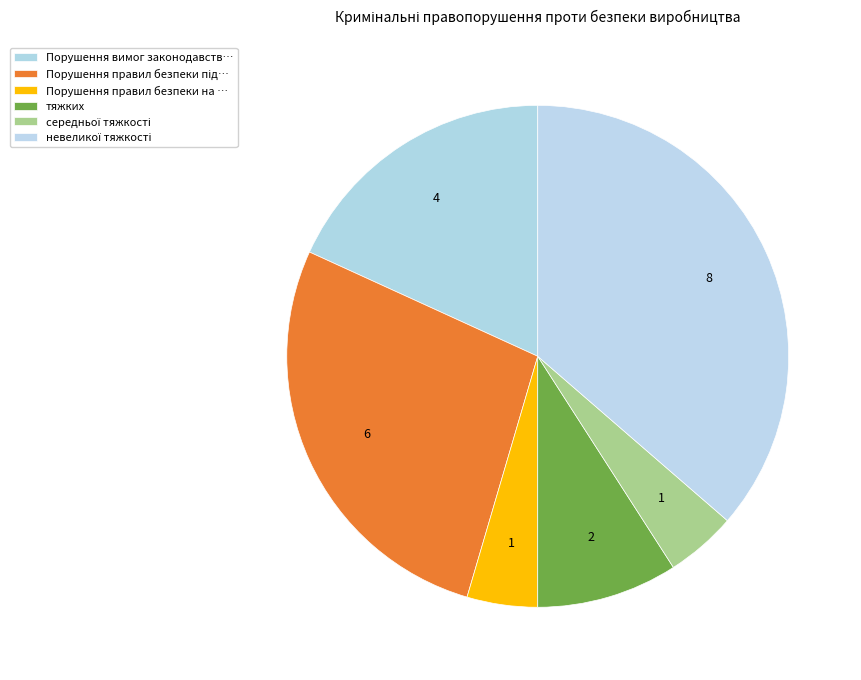

How many slices are in this pie chart?

6